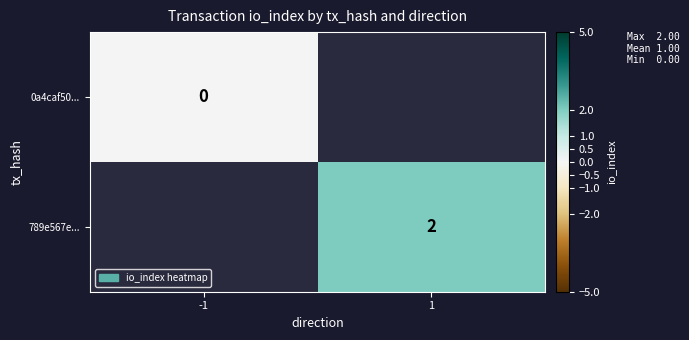

Is it true that 789e567e... equals 2 at 1?

True